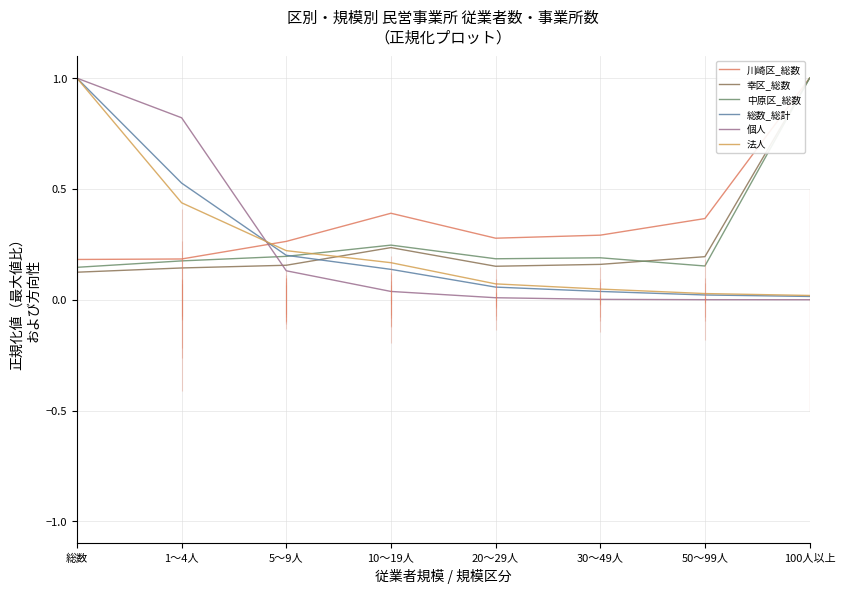

At how many categories does at least one series exceed 0?

8